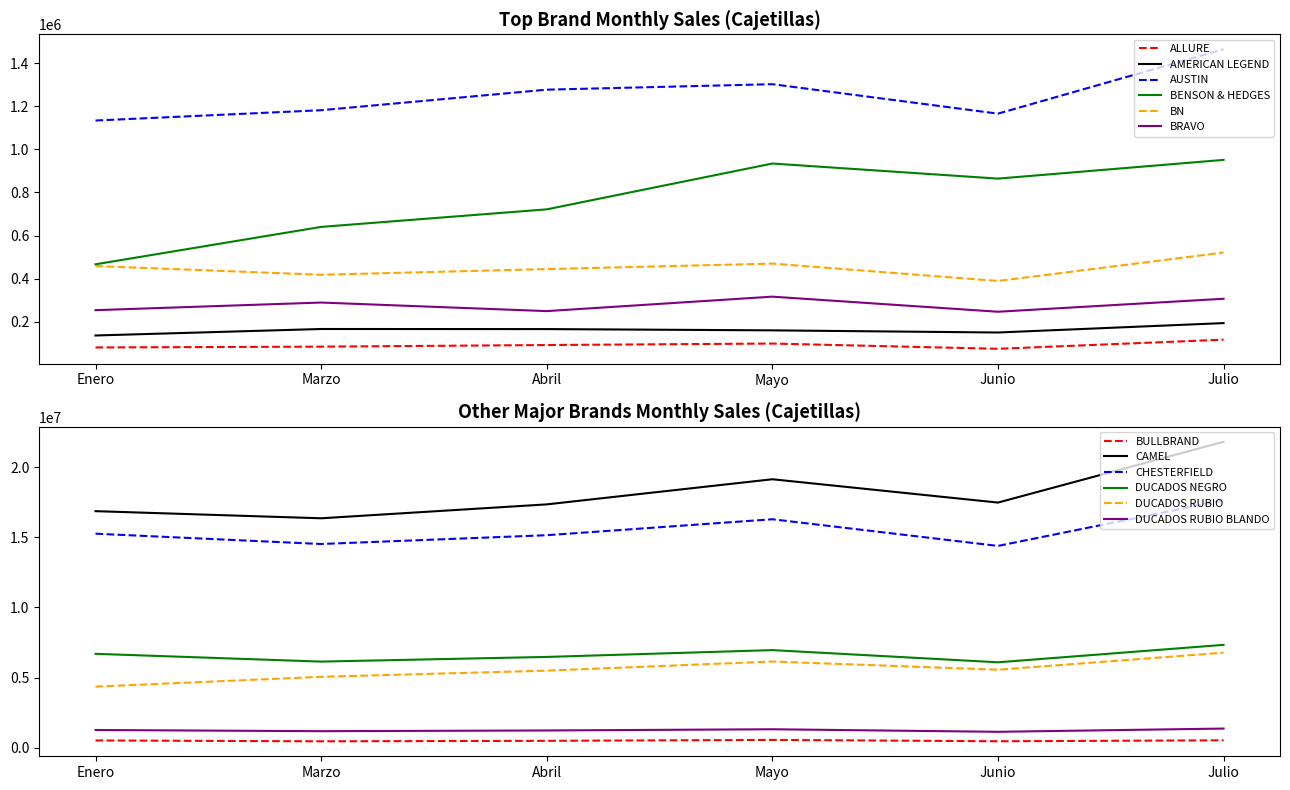

At which label does Enero reach its minimum?

ALLURE